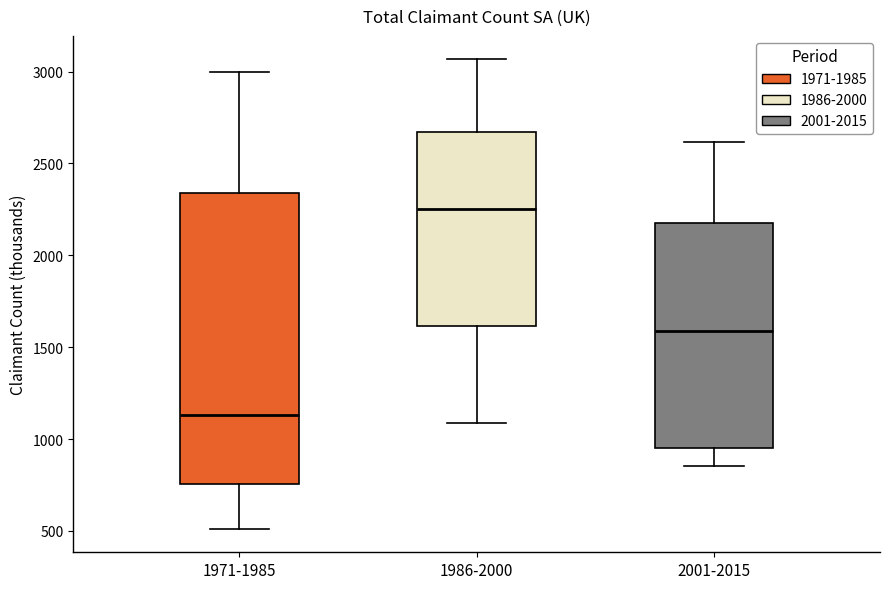

Comparing the boxes themselves (not the whiskers), which one is the tallest?

1971-1985